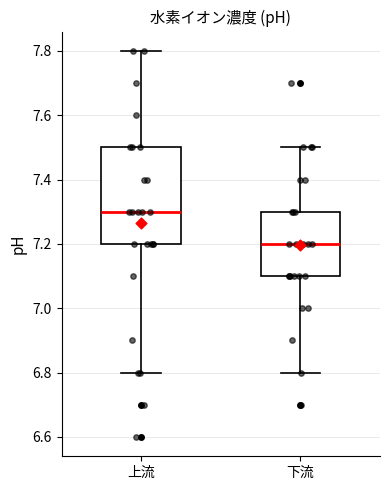

Reading left to right, transcribe this box plot: for each box, give where its median line is, the range the box spans, and where its two whiskers end, as read against the y-axis. The values are not printed on the chart, so give them approximately, as read against the axis.

上流: median 7.3, box 7.2 to 7.5, whiskers 6.8 to 7.8
下流: median 7.2, box 7.1 to 7.3, whiskers 6.8 to 7.5